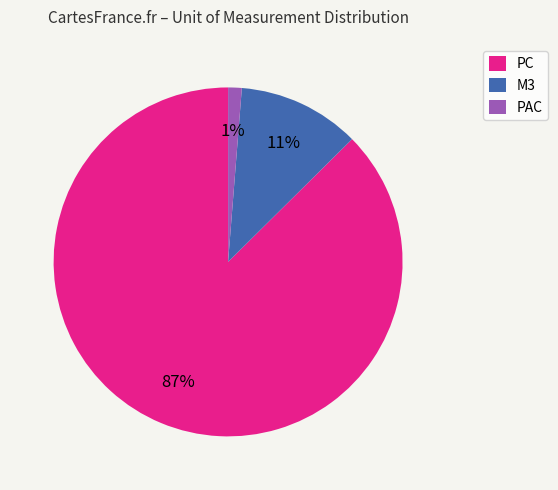

To the nearest percent, what is the combined percentage of M3 and PC?

99%